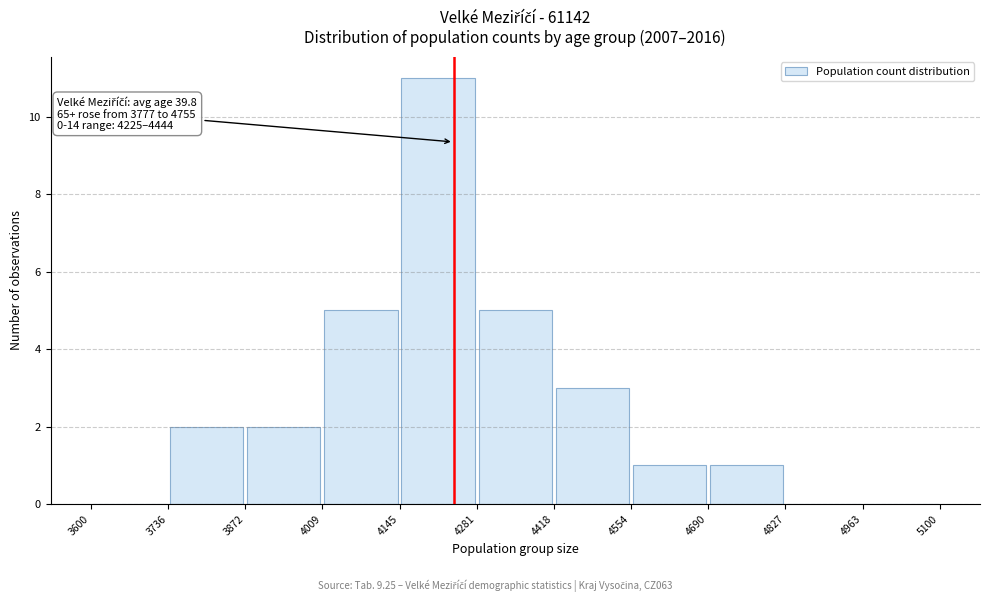

Over which range of the x-axis is the bar tallest?

4145 to 4281